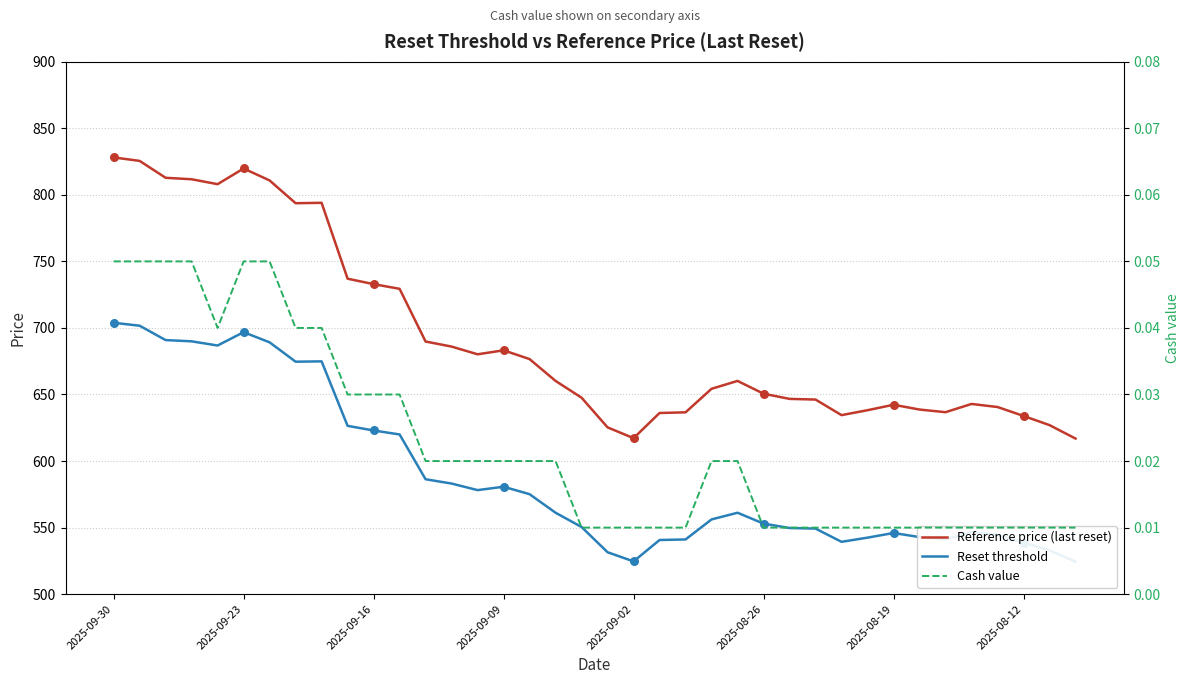

What are all the series names shown in the legend?

Reference price (last reset), Reset threshold, Cash value